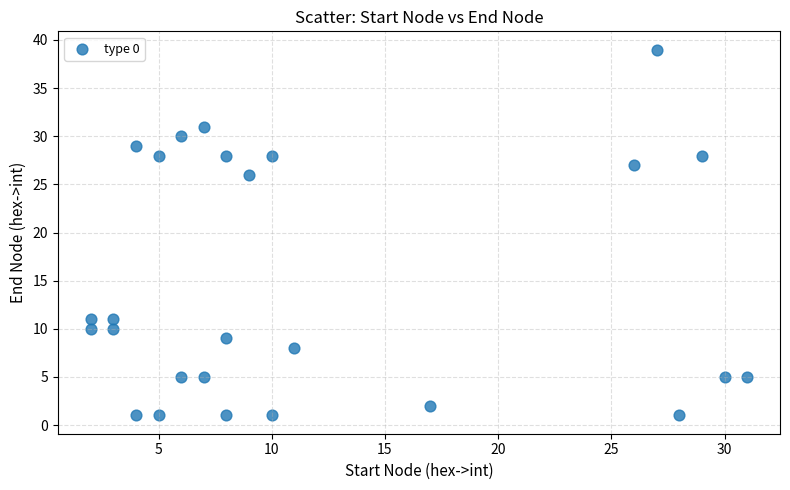

What Y value in the scatter plot is closest to 20?

26